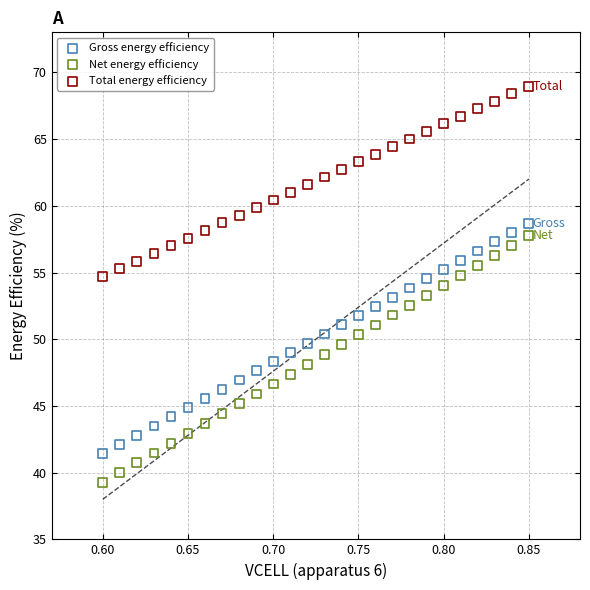

Which series has the widest spread of Y values?

Net energy efficiency